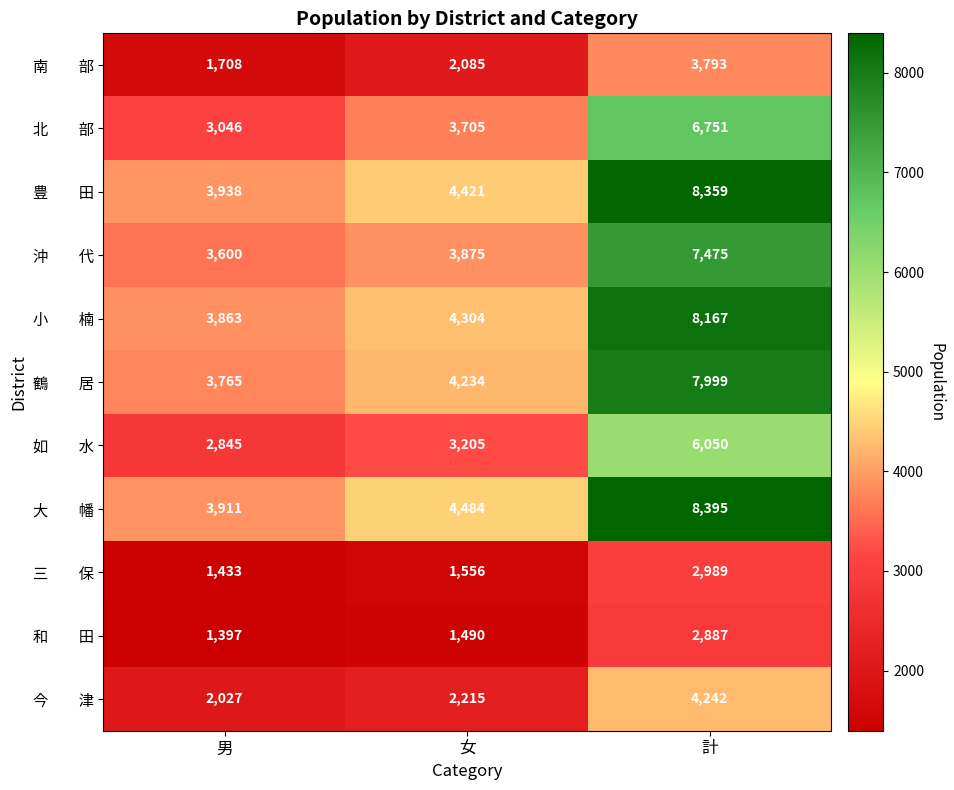

What is the maximum value shown in the chart?

8395